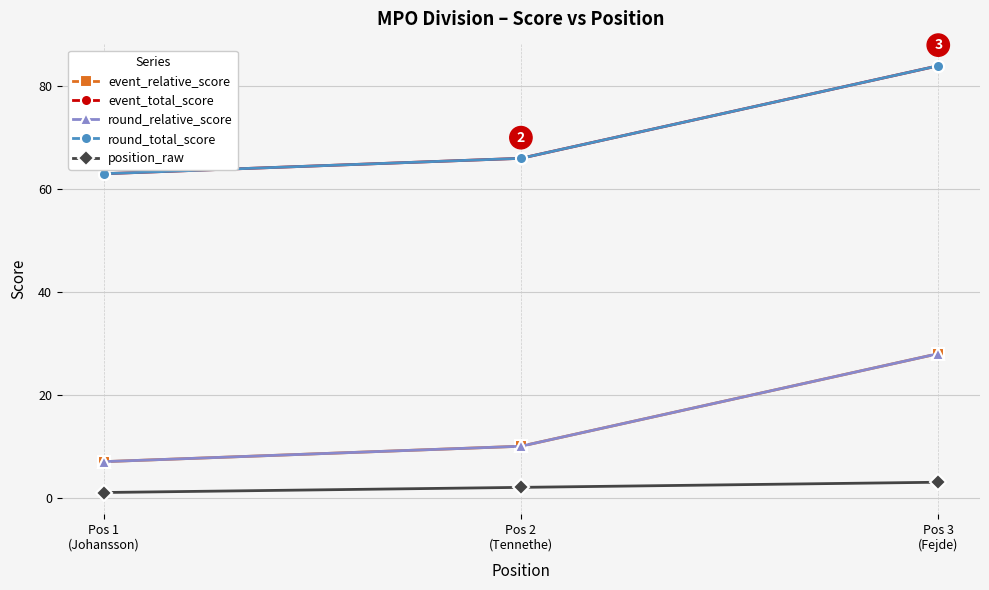

What is the average value of the position_raw series?

2